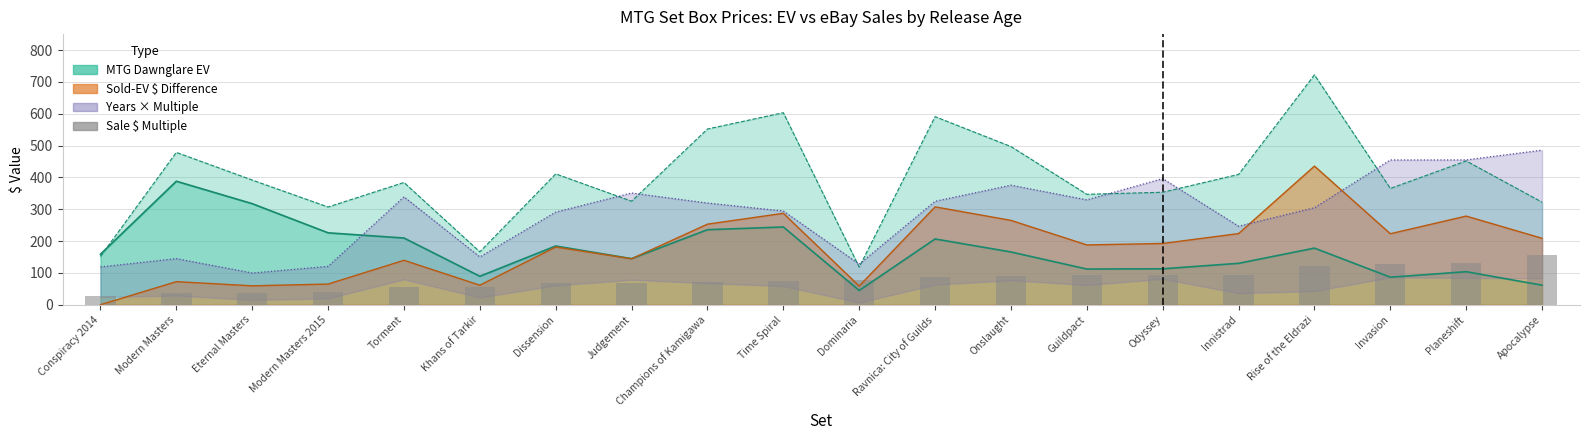

How many data points are less than 79?

10